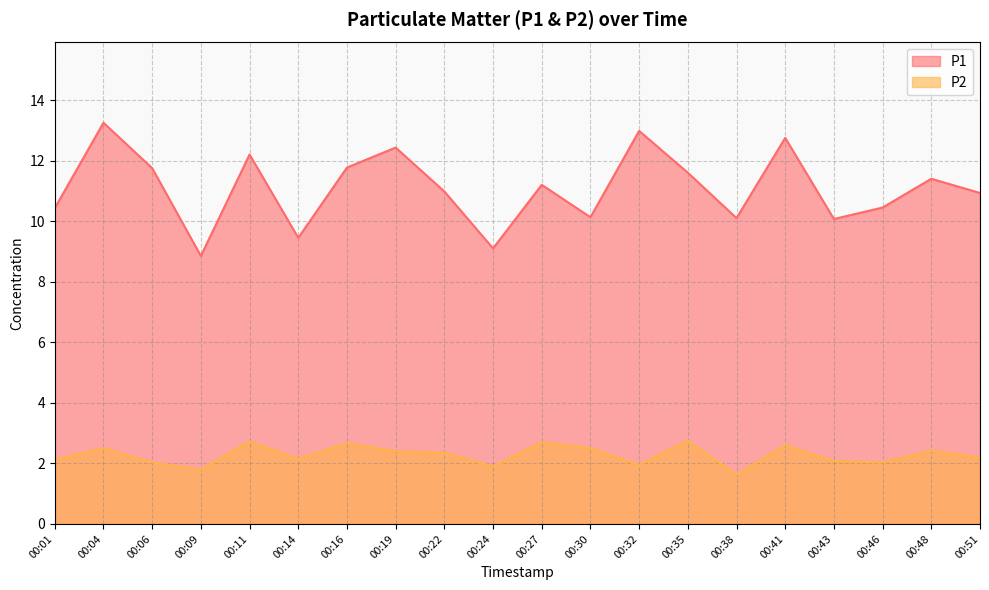

True or false: P2 and P1 cross at least once.

False